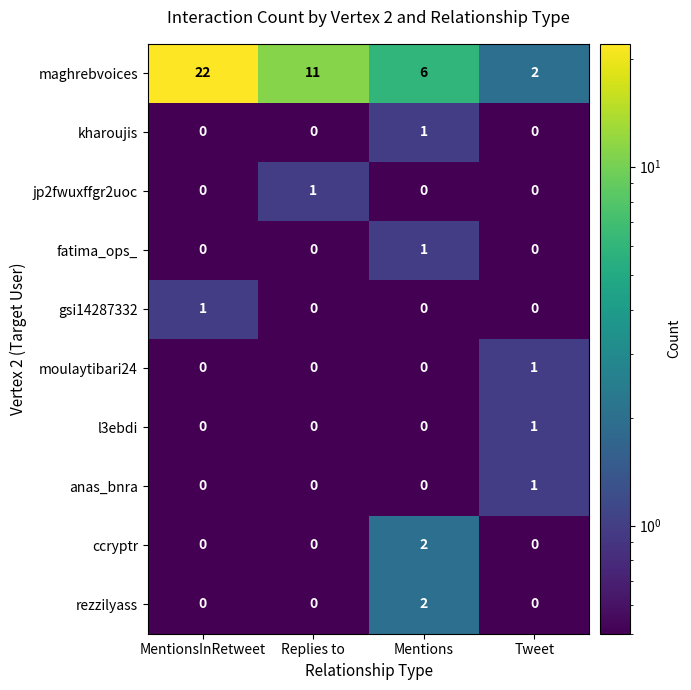

Which series has the largest total across all categories?

maghrebvoices